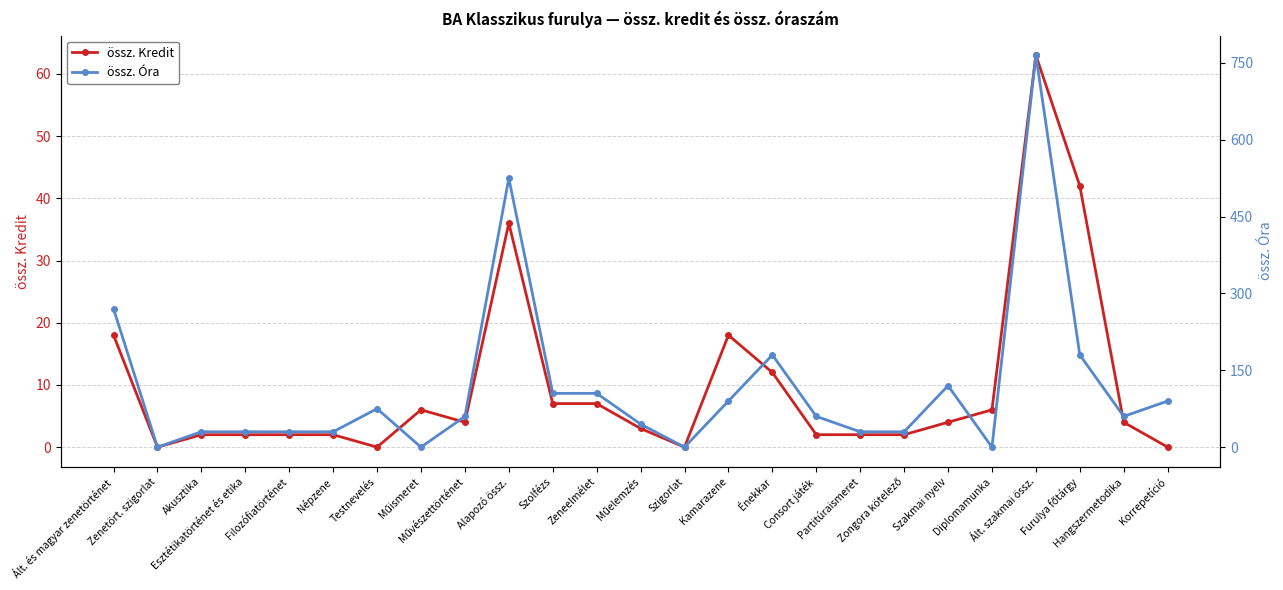

At which category is the sum across all series the highest?

Ált. szakmai össz.